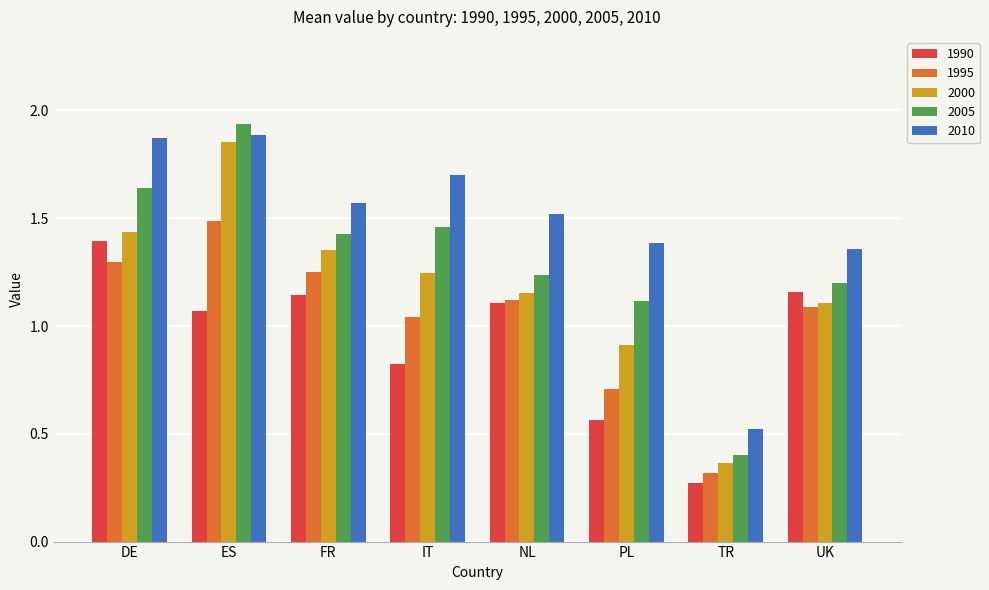

What is the difference between the maximum and second lowest values in the 1995 series?

0.8